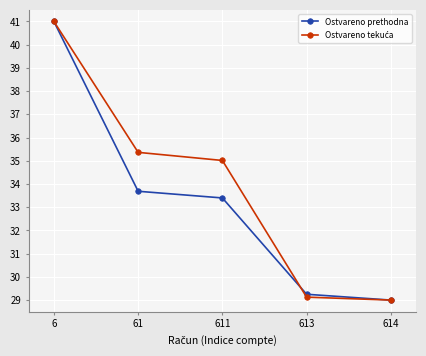

How many data points in Ostvareno prethodna are above 33?

3